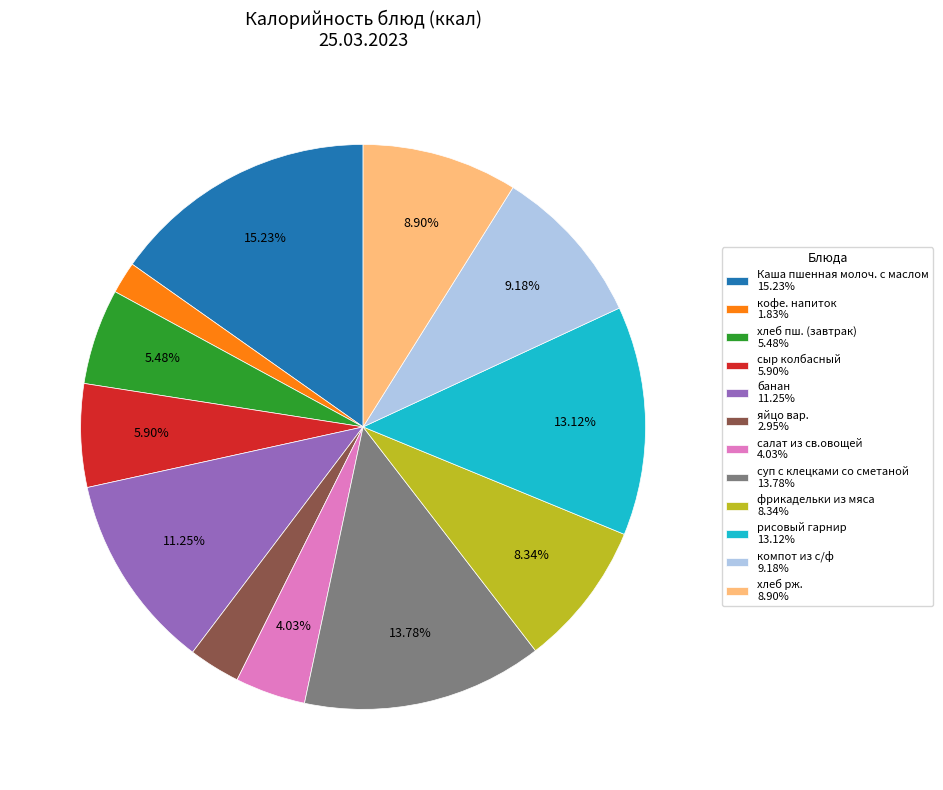

What is the smallest slice in the pie chart?

кофе. напиток